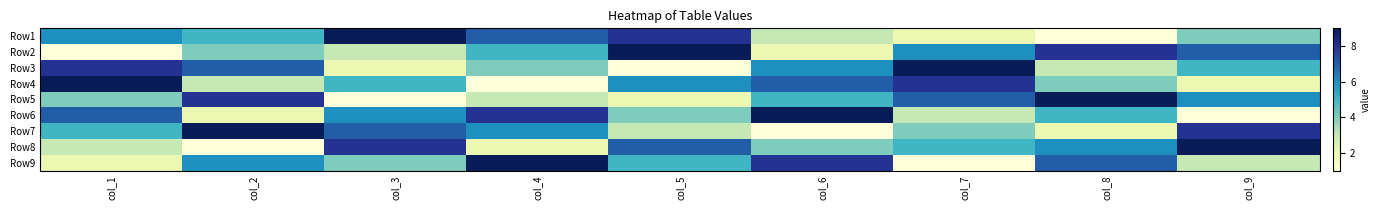

Between col_5 and col_7, which is larger?

col_5